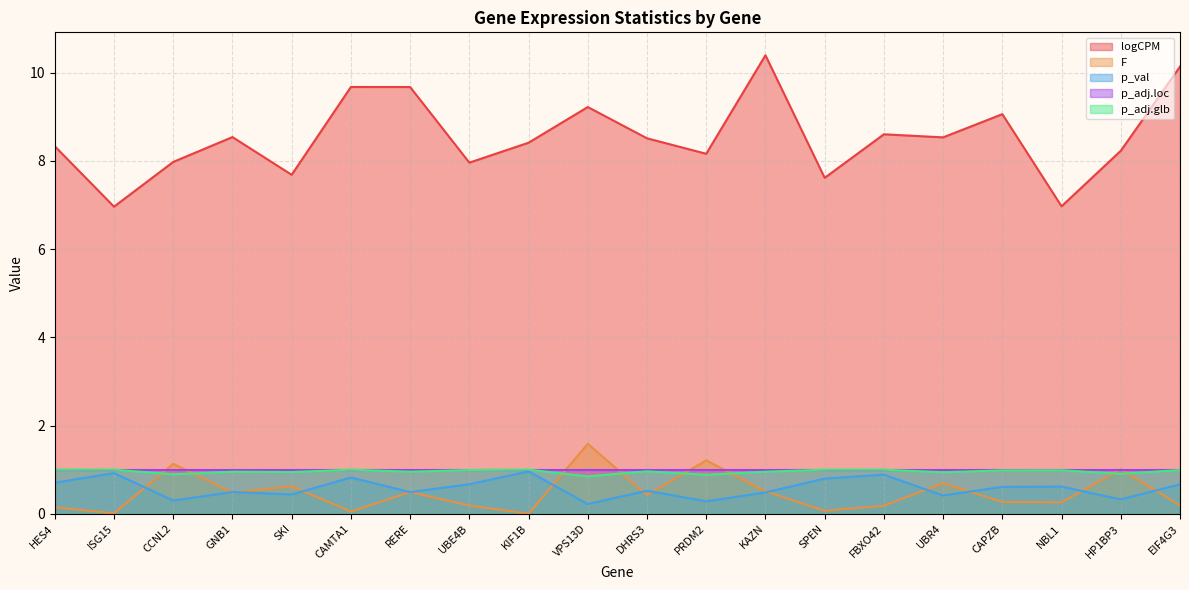

True or false: logCPM and p_adj.glb intersect in this chart.

False